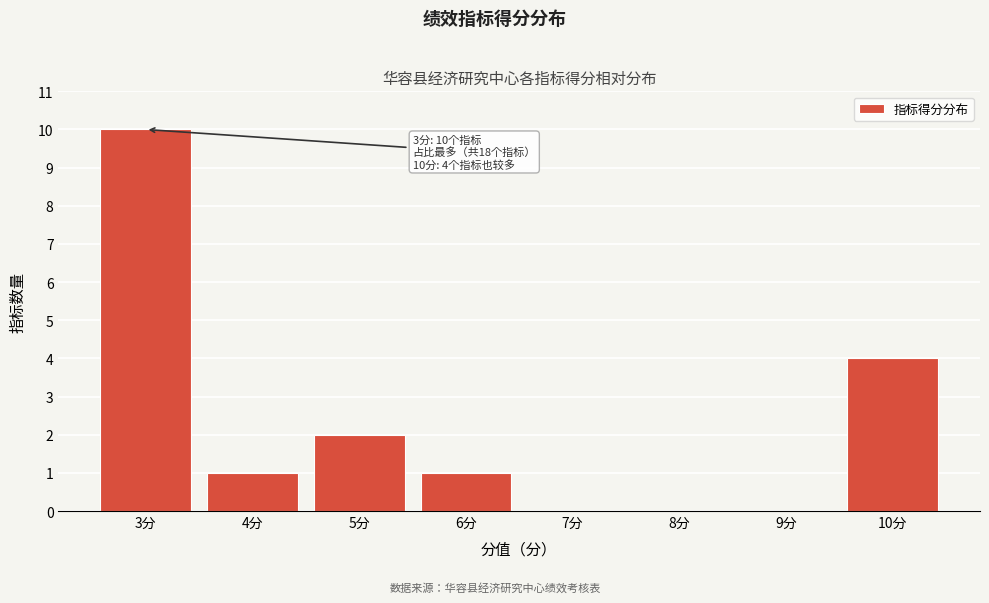

Reading right to left, transcribe all the data shown in this chart.

10分=4	9分=0	8分=0	7分=0	6分=1	5分=2	4分=1	3分=10